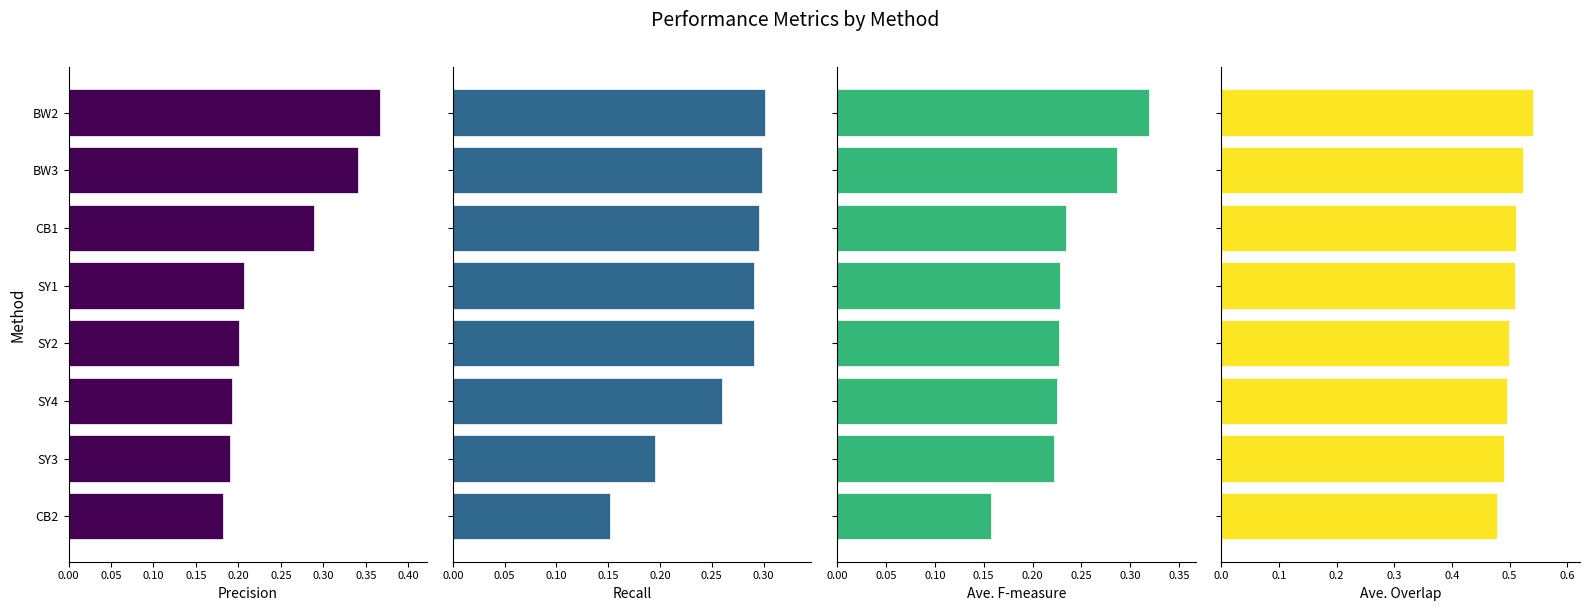

What is the difference between the maximum and minimum values in the Ave. Overlap series?

0.1